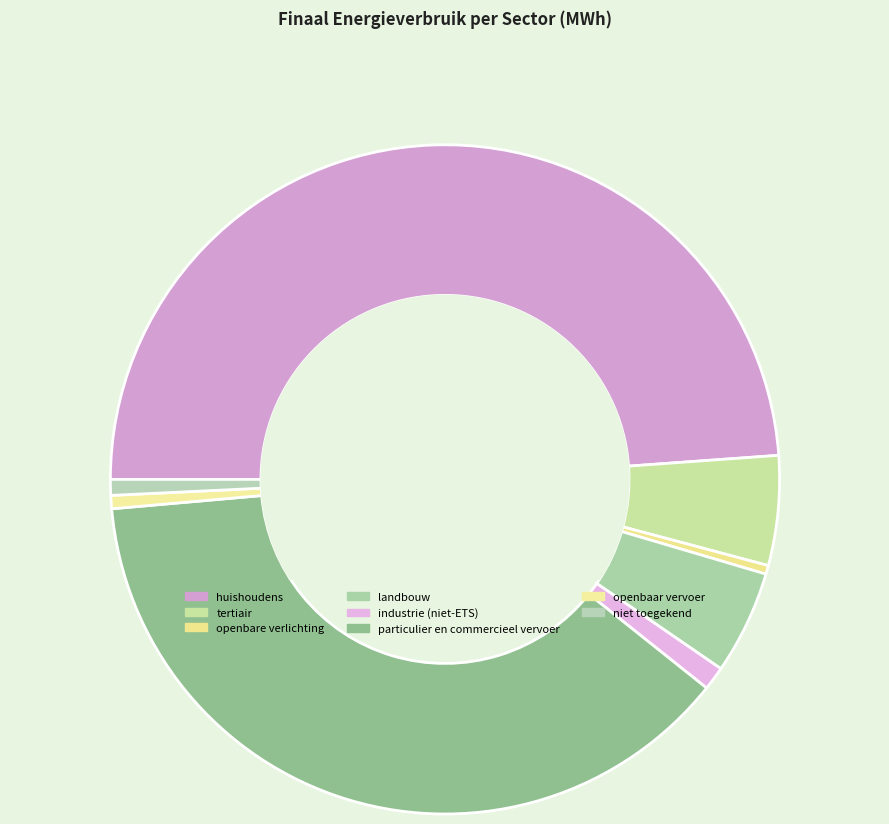

How many segments does this pie chart have?

8